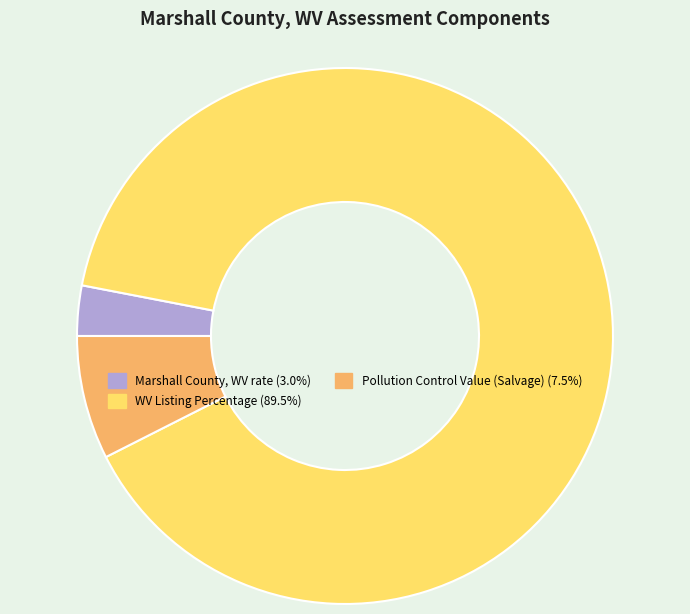

Does any single category account for the majority?

Yes